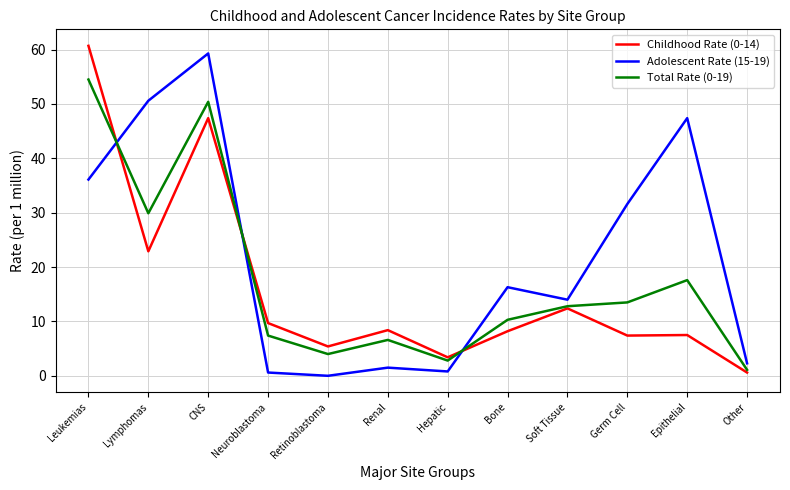

Is this an area chart (filled region under the line)?

No